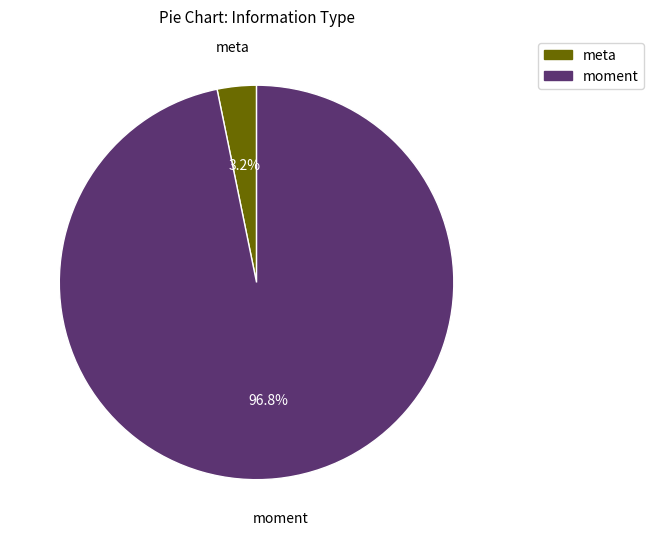

True or false: meta accounts for 11% of the total.

False